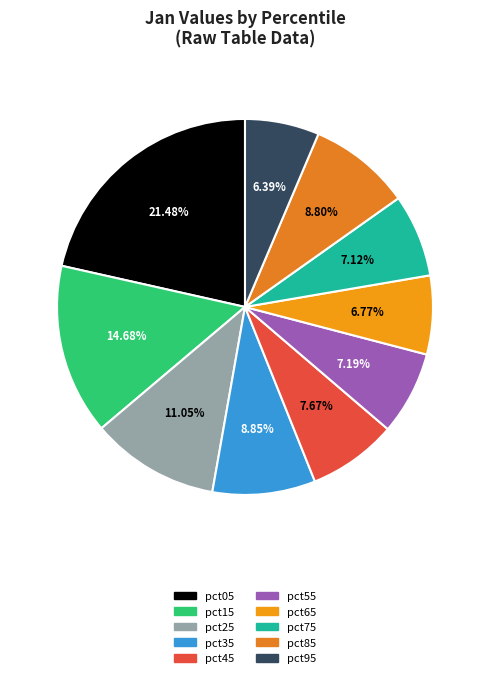

Which category has the smallest portion of the pie?

pct95